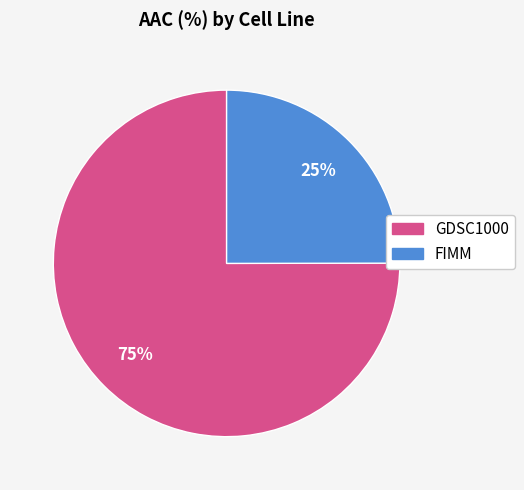

To the nearest percent, what is the difference between the largest and smallest slice percentages?

50%